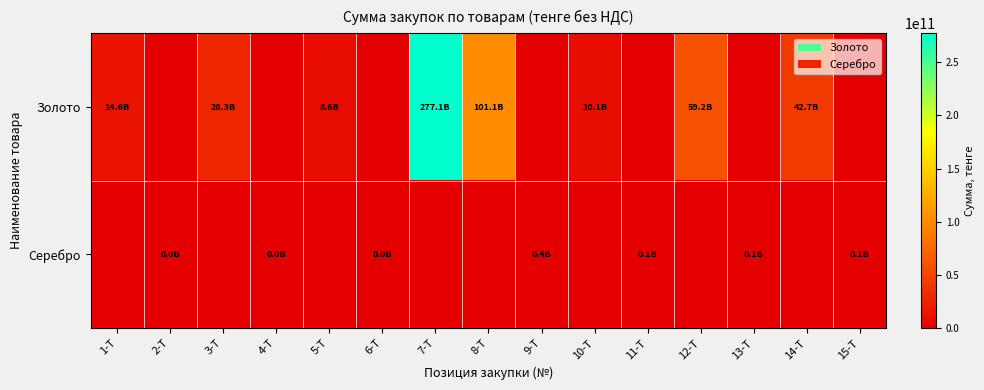

At how many categories does at least one series exceed 41695937960?

4